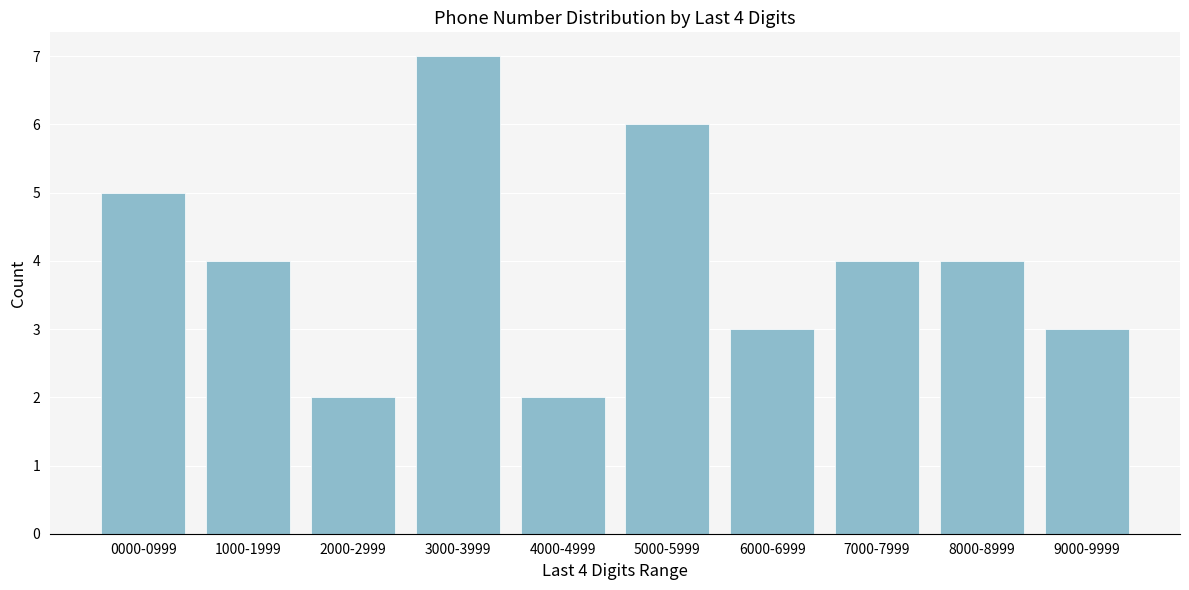

Reading left to right, list all the values displayed in this chart.

5	4	2	7	2	6	3	4	4	3